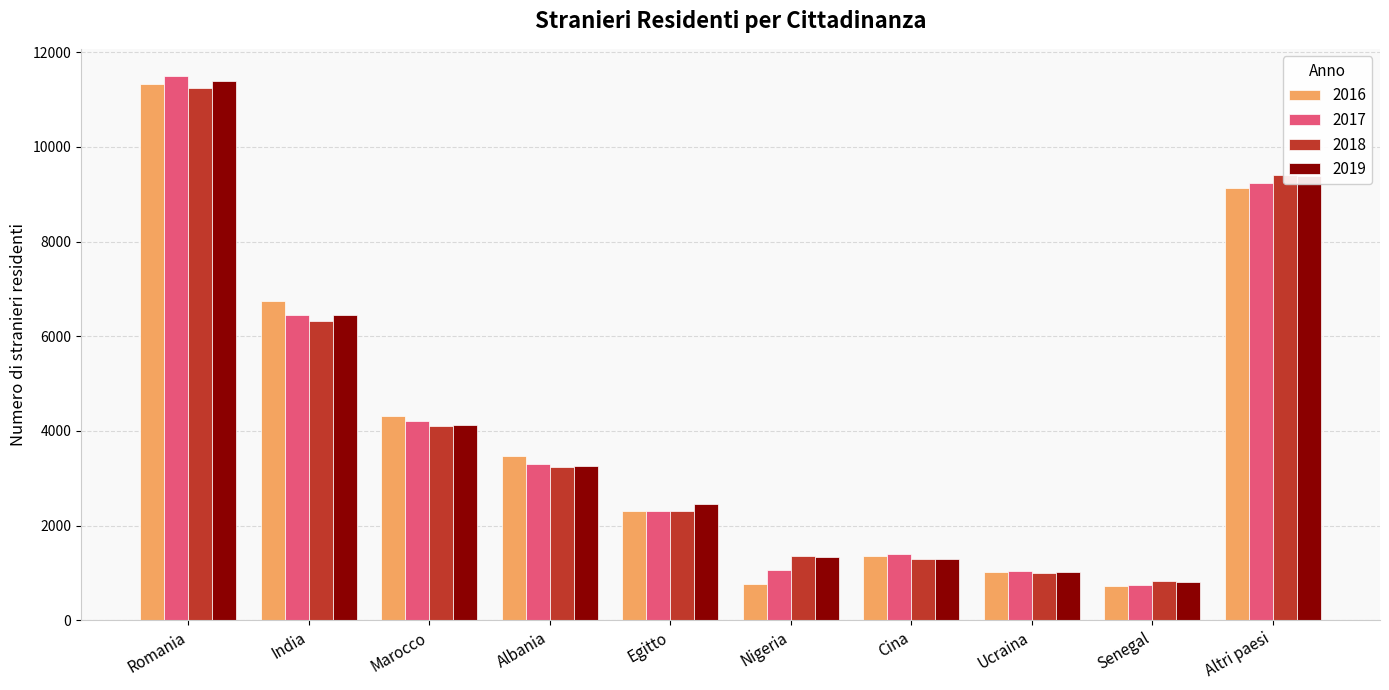

Between Cina and Altri paesi, which series saw the biggest shift?

2018